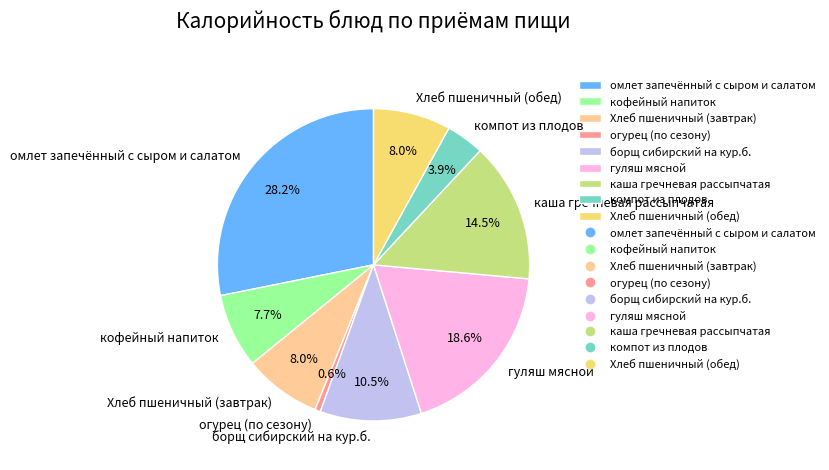

Which slice is the smallest?

огурец (по сезону)